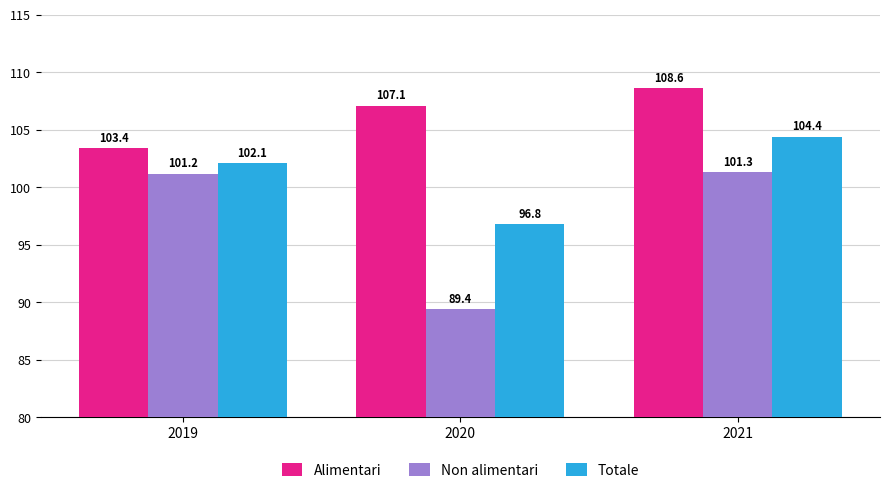

Which series has the largest total across all categories?

Alimentari